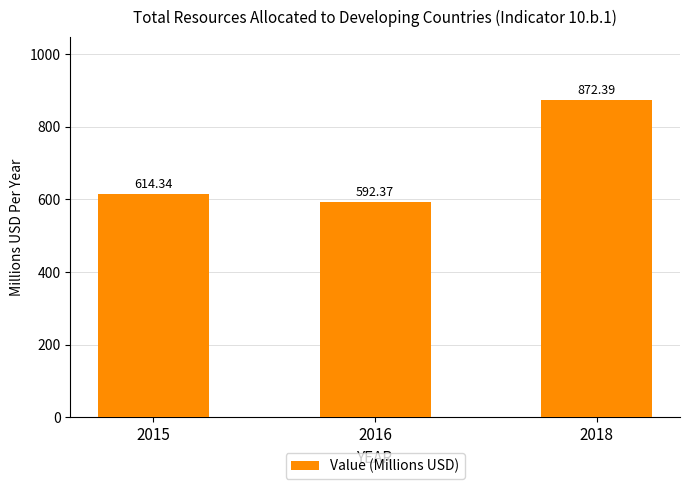

List the labels in order of value, smallest first.

2016, 2015, 2018